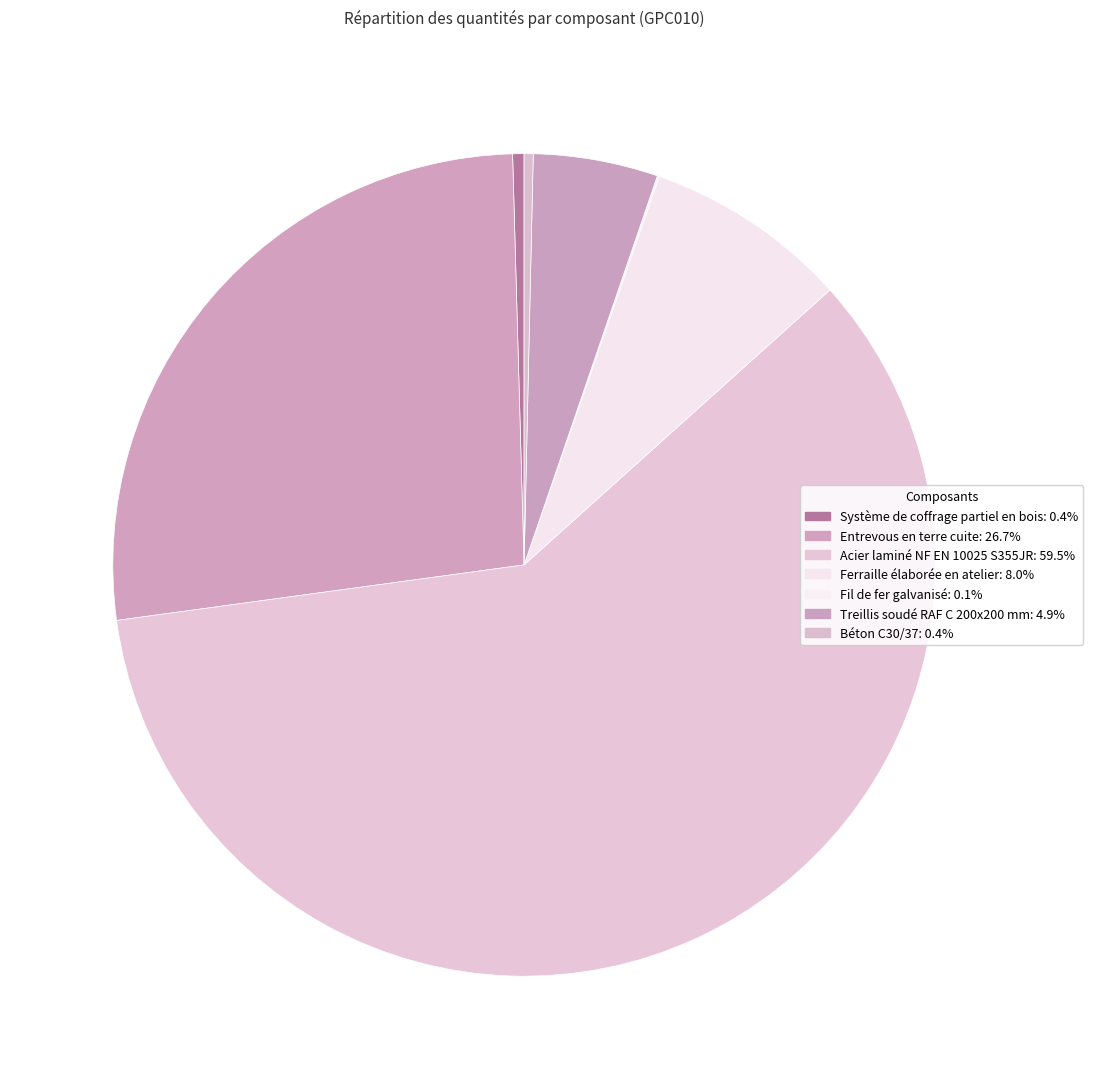

To the nearest percent, what percentage of the pie is Acier laminé NF EN 10025 S355JR?

59%